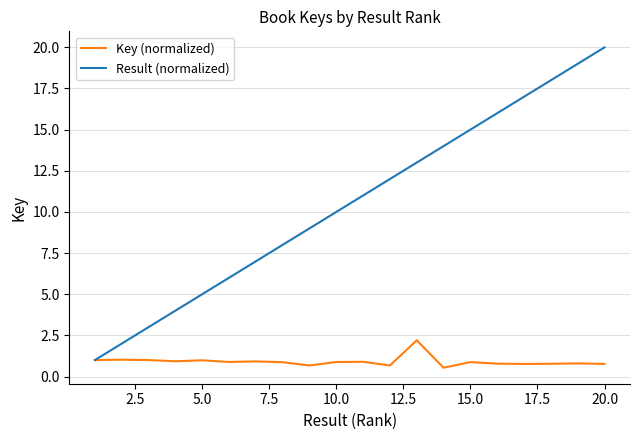

What is the maximum value shown in the chart?

20.0